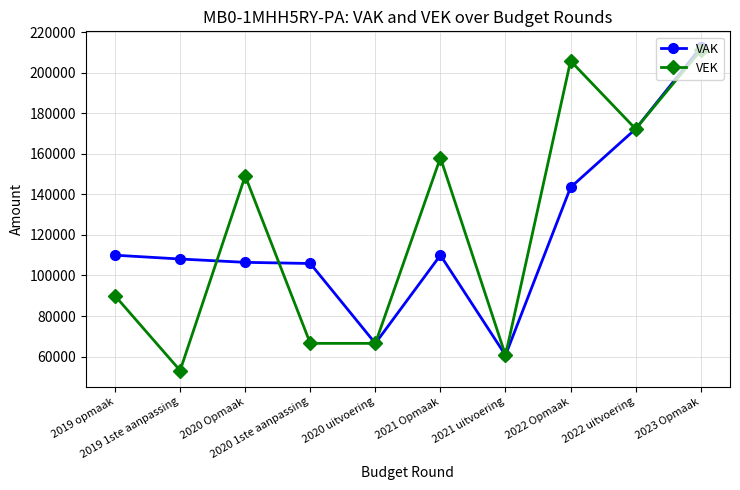

List the series in order of their peak value, lowest first.

VEK, VAK